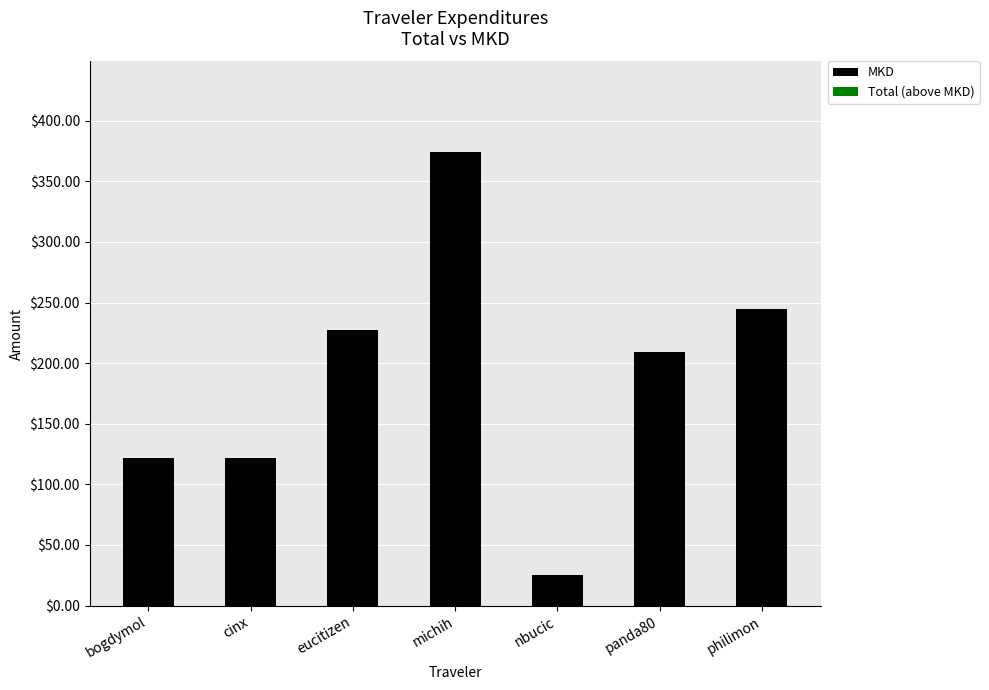

What is the label of the 1st bar from the left?

bogdymol